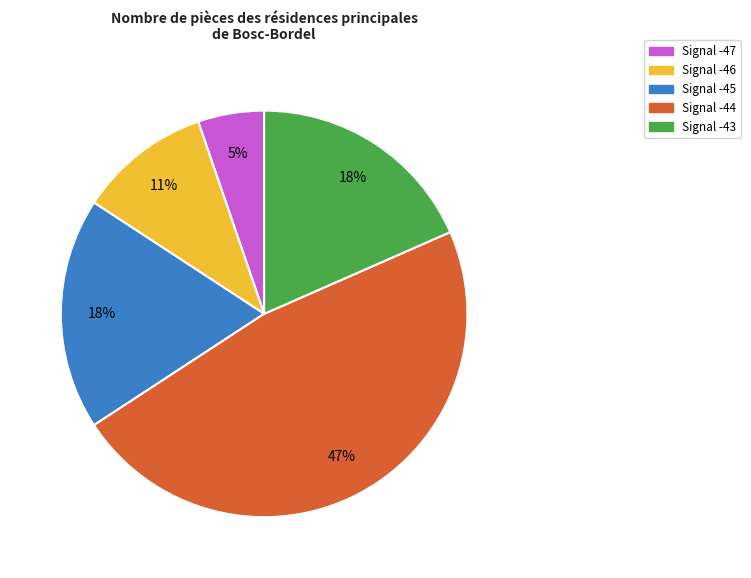

Does any single category account for the majority?

No